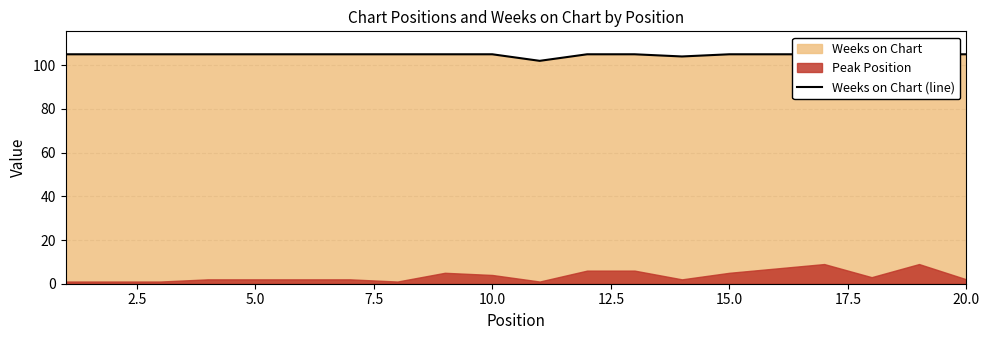

How many values are below 105?

3